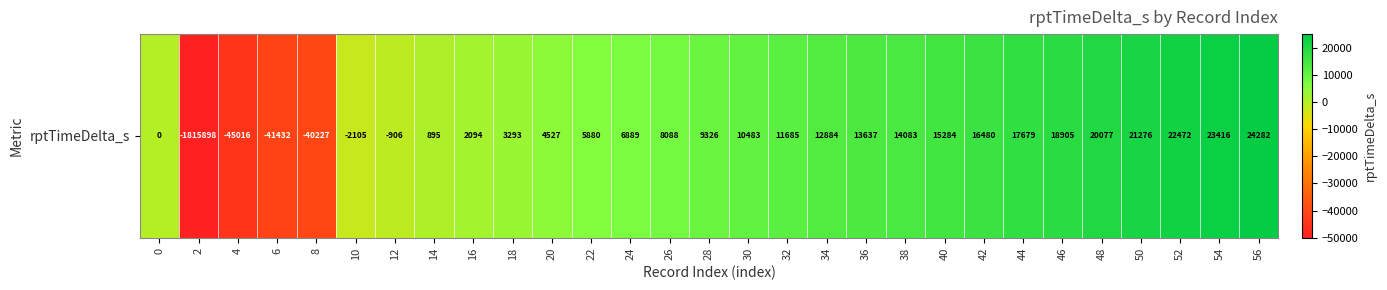

At which category does the chart reach its peak across all series?

56